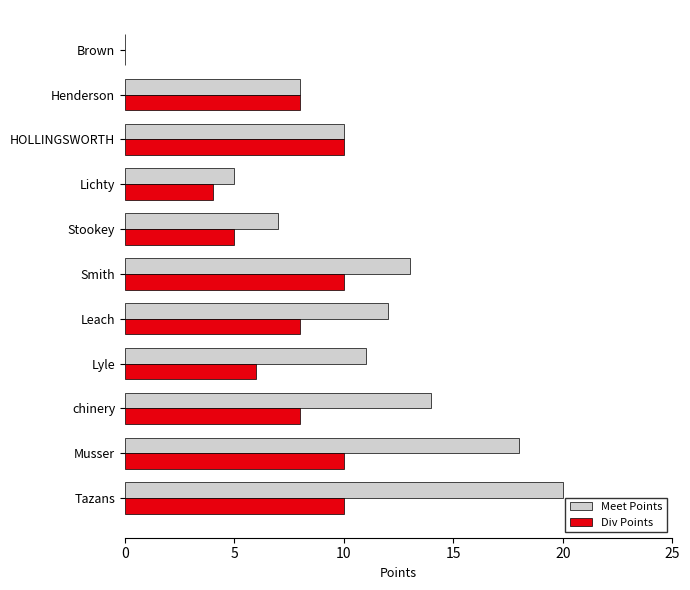

Which label corresponds to the largest value in the chart?

Tazans